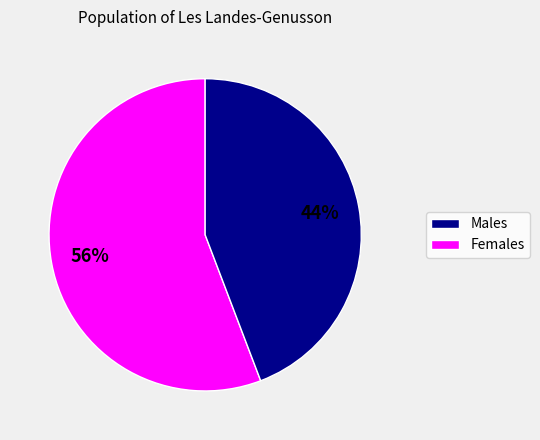

Is there a majority slice in this chart?

Yes